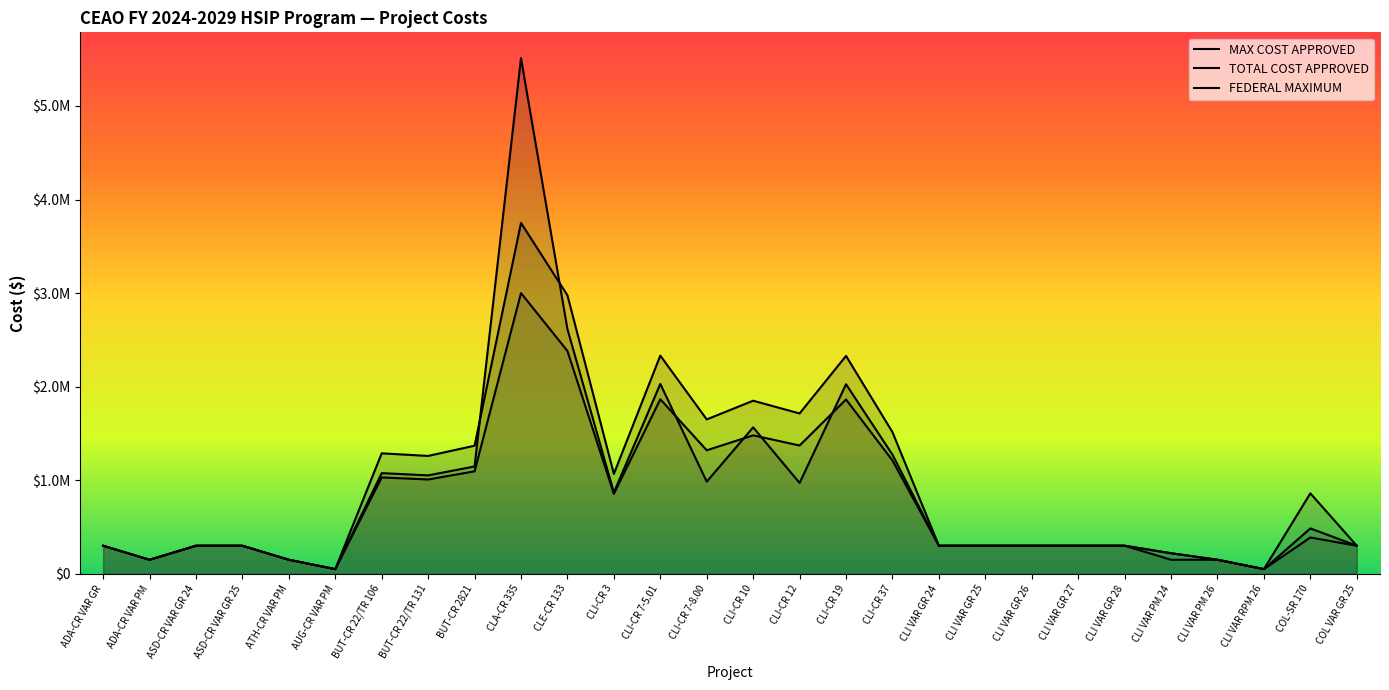

How many times do TOTAL COST APPROVED and MAX COST APPROVED cross each other?

2